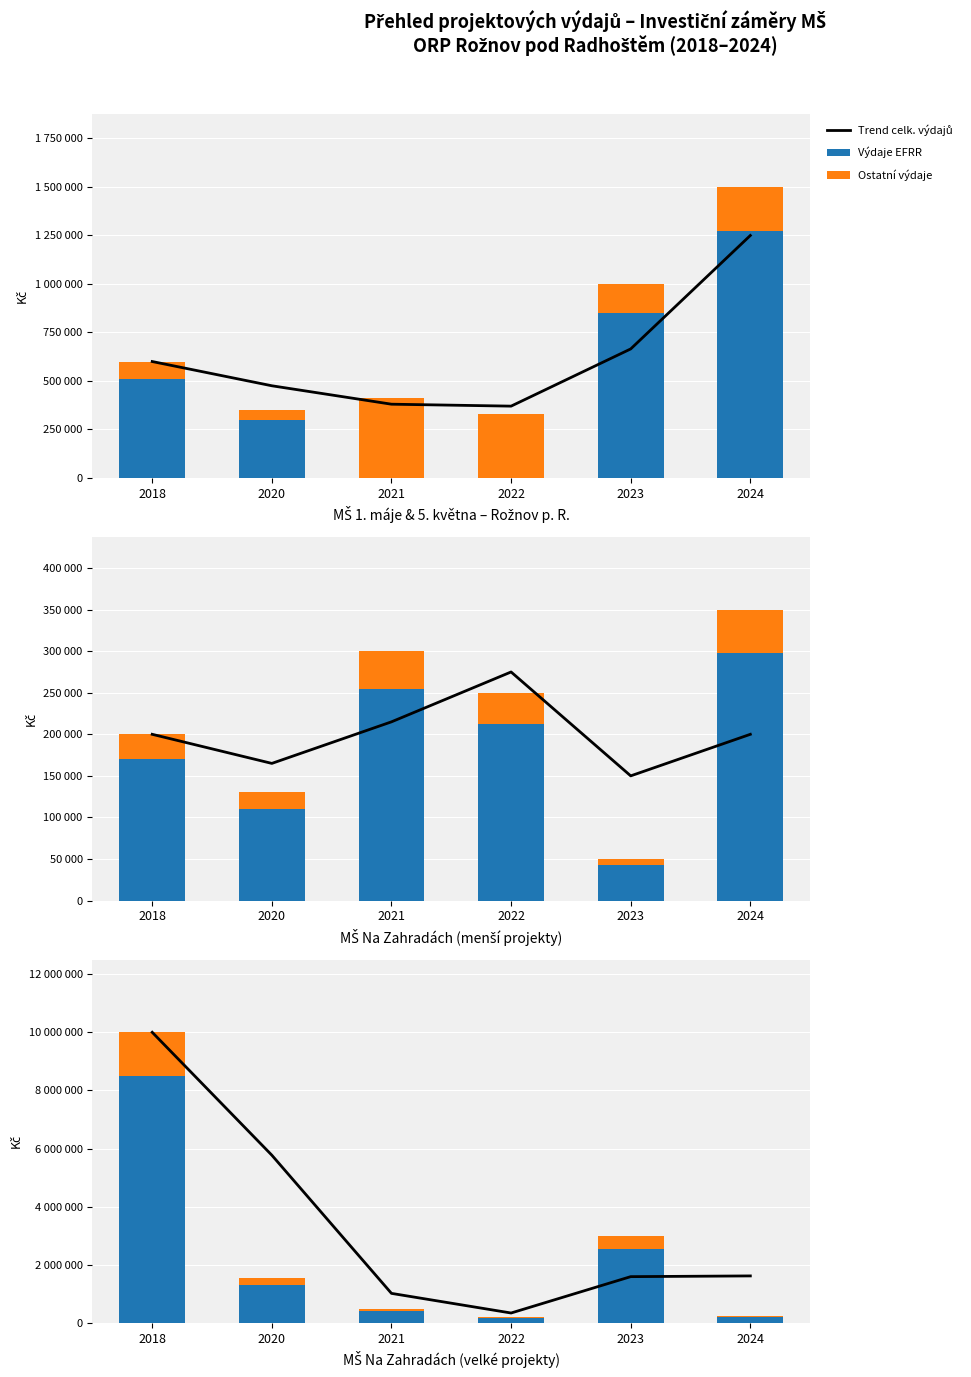

What is the maximum value shown in the chart?

10000000